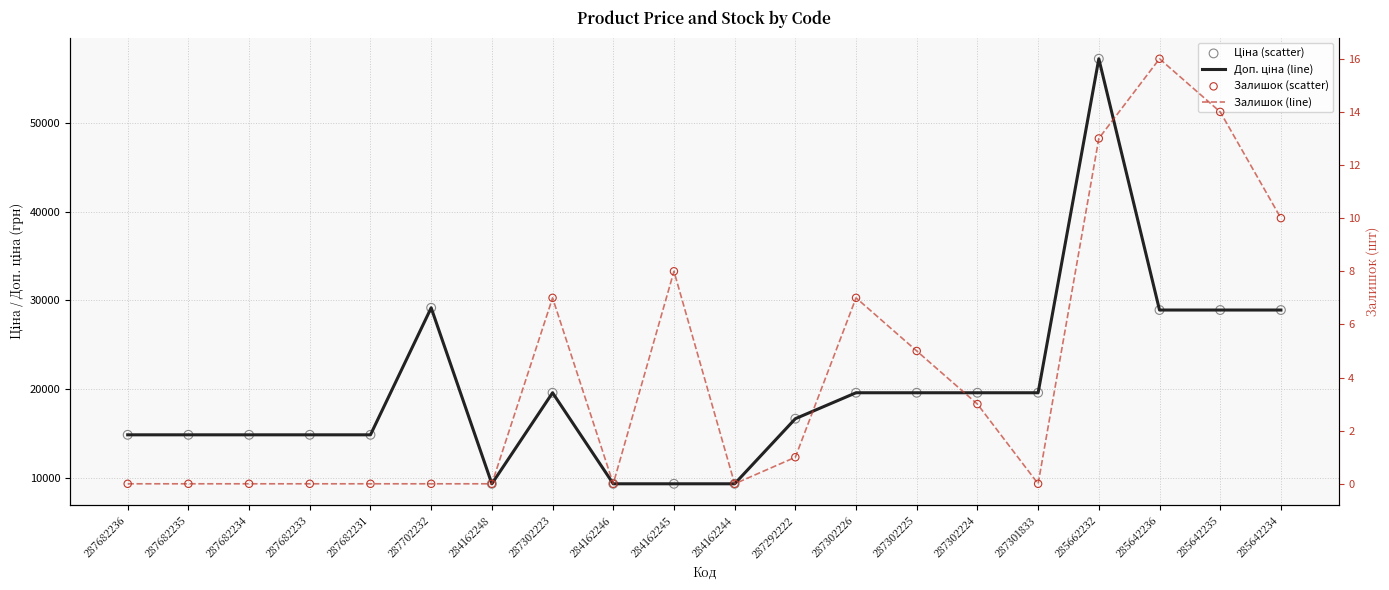

Is the value of Доп. ціна (line) at 285642235 greater than the value of Залишок (scatter) at 287302224?

Yes